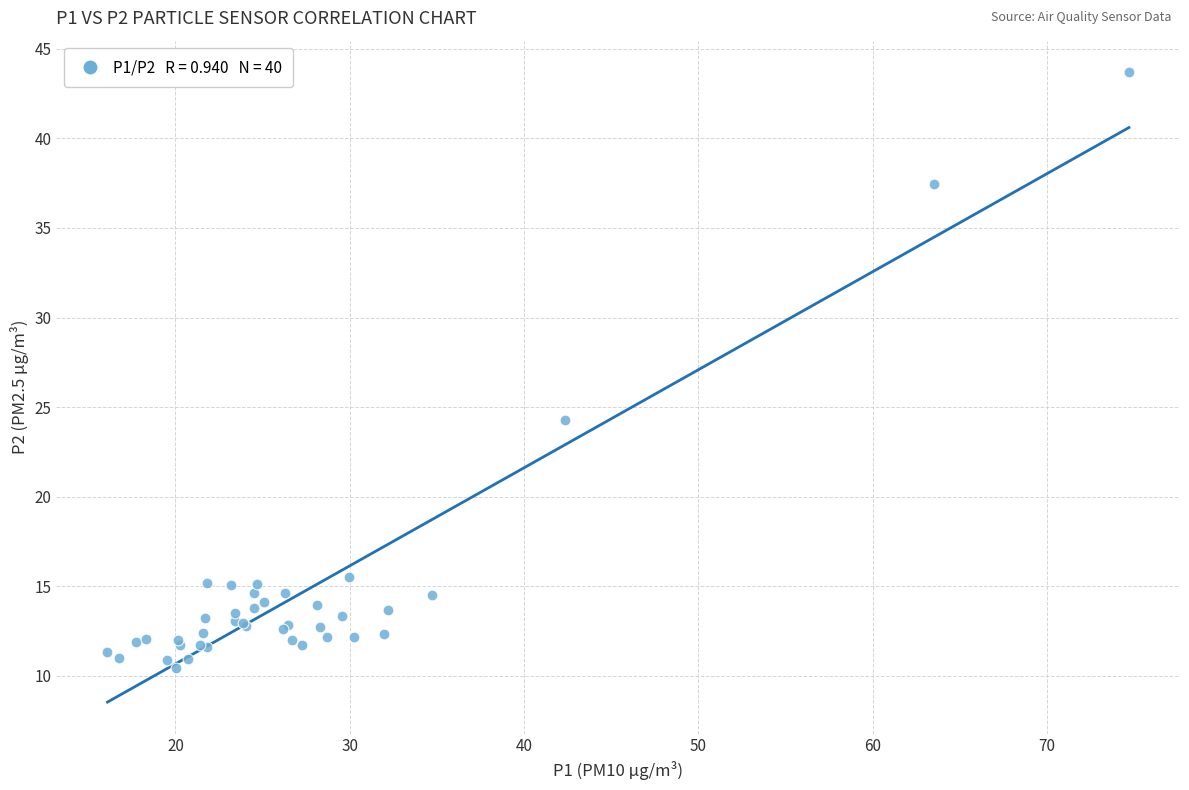

What Y value in the scatter plot is closest to 27?

24.3